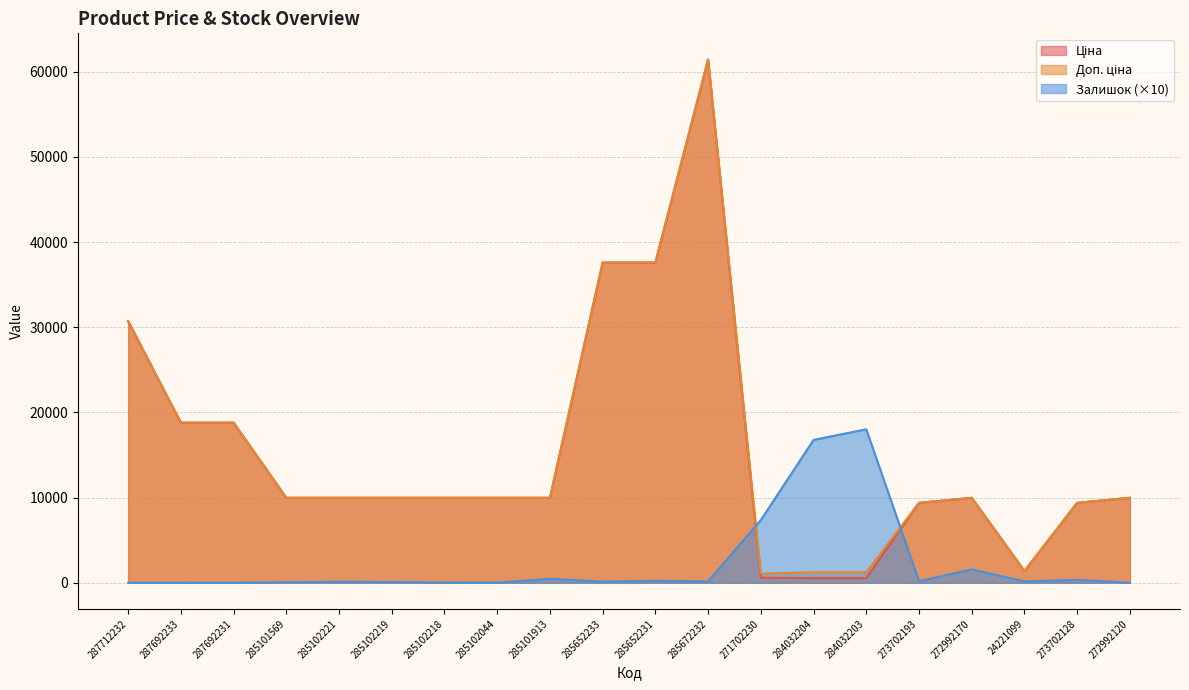

Does the chart have visible grid lines?

Yes